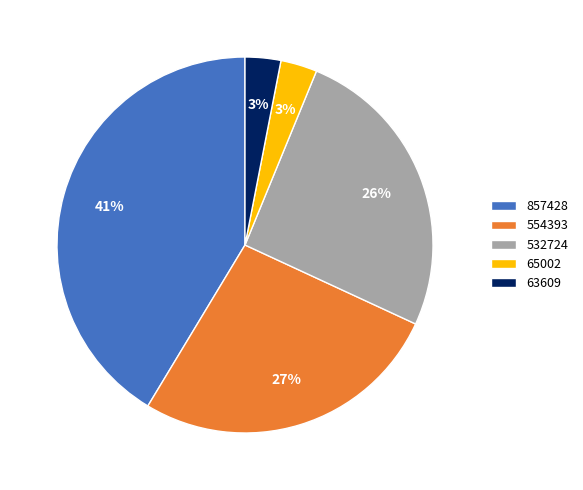

Does any single category account for the majority?

No